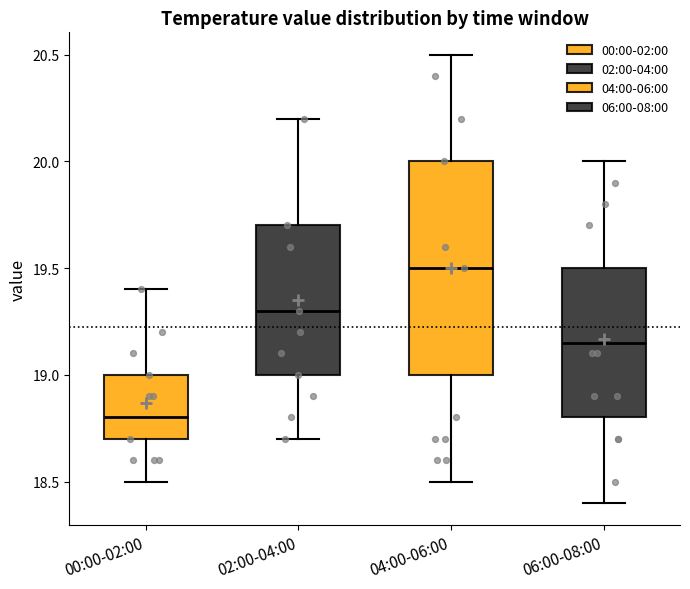

Reading left to right, read every box against the y-axis: the position of its median line, the range the box covers, and the ends of its whiskers. The values are not printed on the chart, so give them approximately, as read against the axis.

00:00-02:00: median 18.80, box 18.70 to 19.00, whiskers 18.50 to 19.40
02:00-04:00: median 19.30, box 19.00 to 19.70, whiskers 18.70 to 20.20
04:00-06:00: median 19.50, box 19.00 to 20.00, whiskers 18.50 to 20.50
06:00-08:00: median 19.15, box 18.80 to 19.50, whiskers 18.40 to 20.00